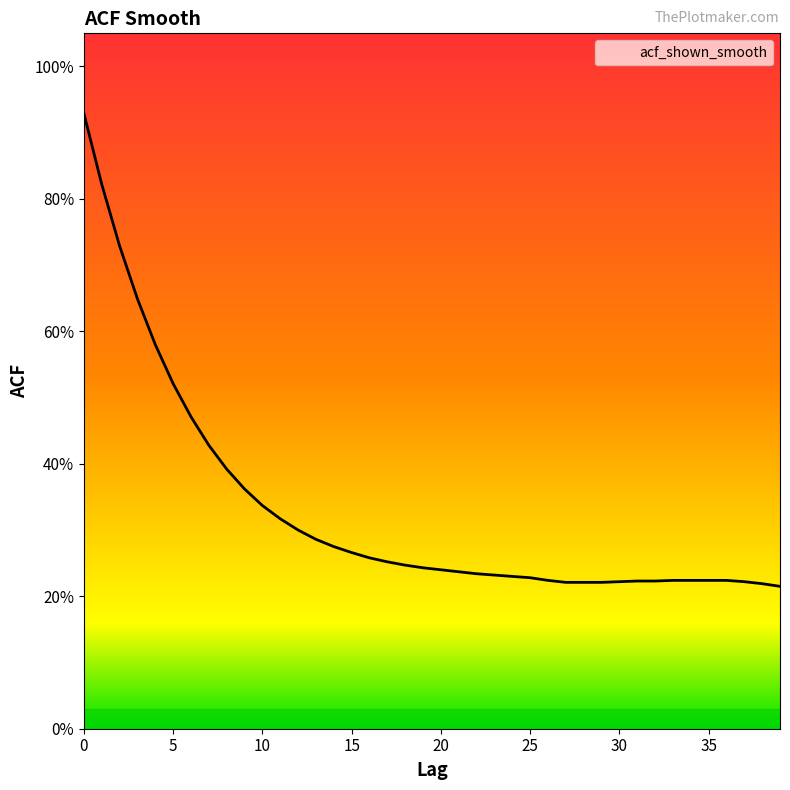

What is the sum of all values?

13.2